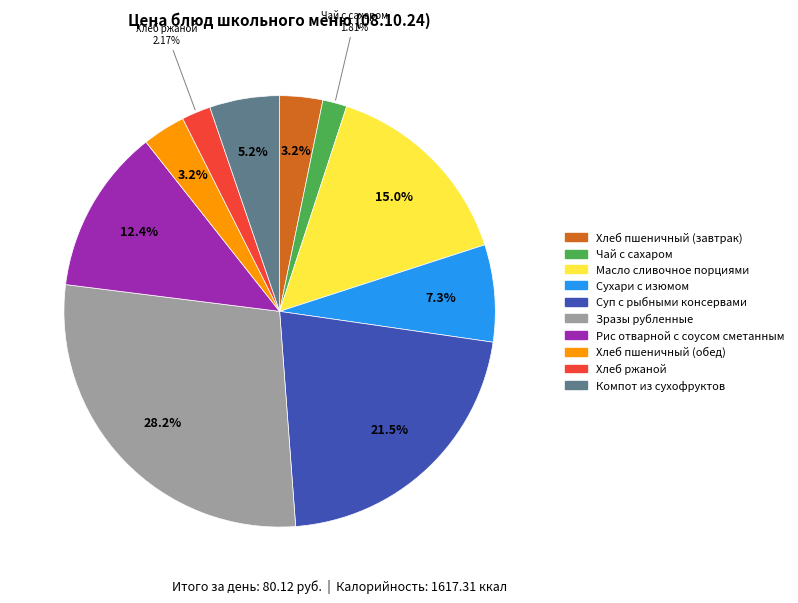

Does Рис отварной с соусом сметанным represent more than half of the total?

No